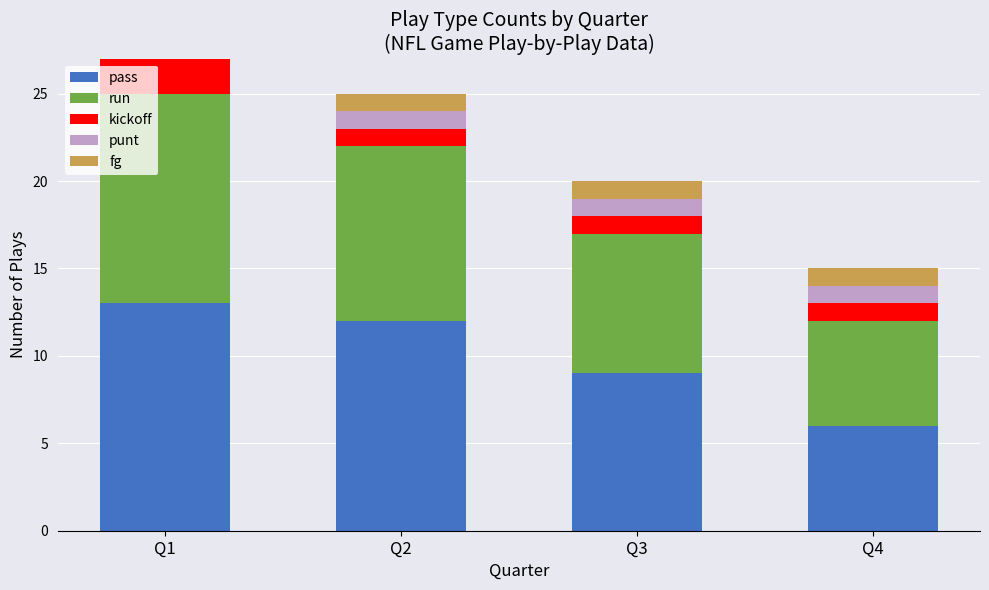

Read the pass value at Q3.

9